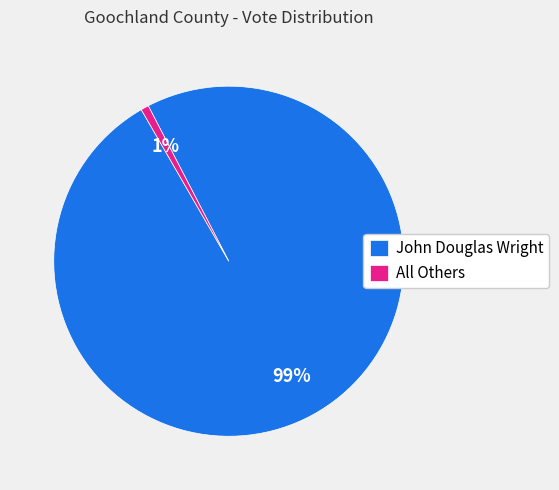

Rank the categories by value from highest to lowest.

John Douglas Wright, All Others